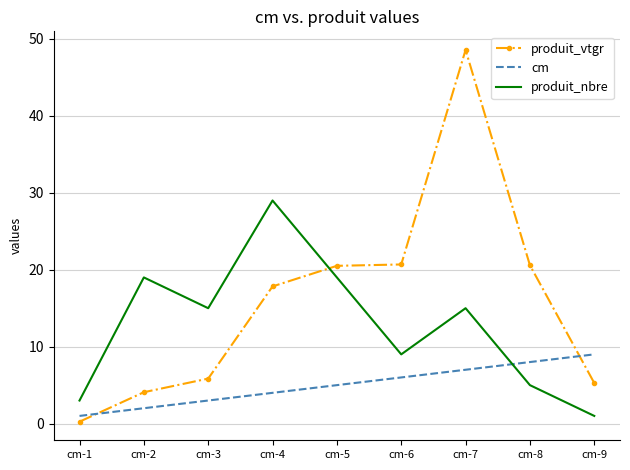

The value of produit_nbre at cm-1 is 0.7. True or false?

False